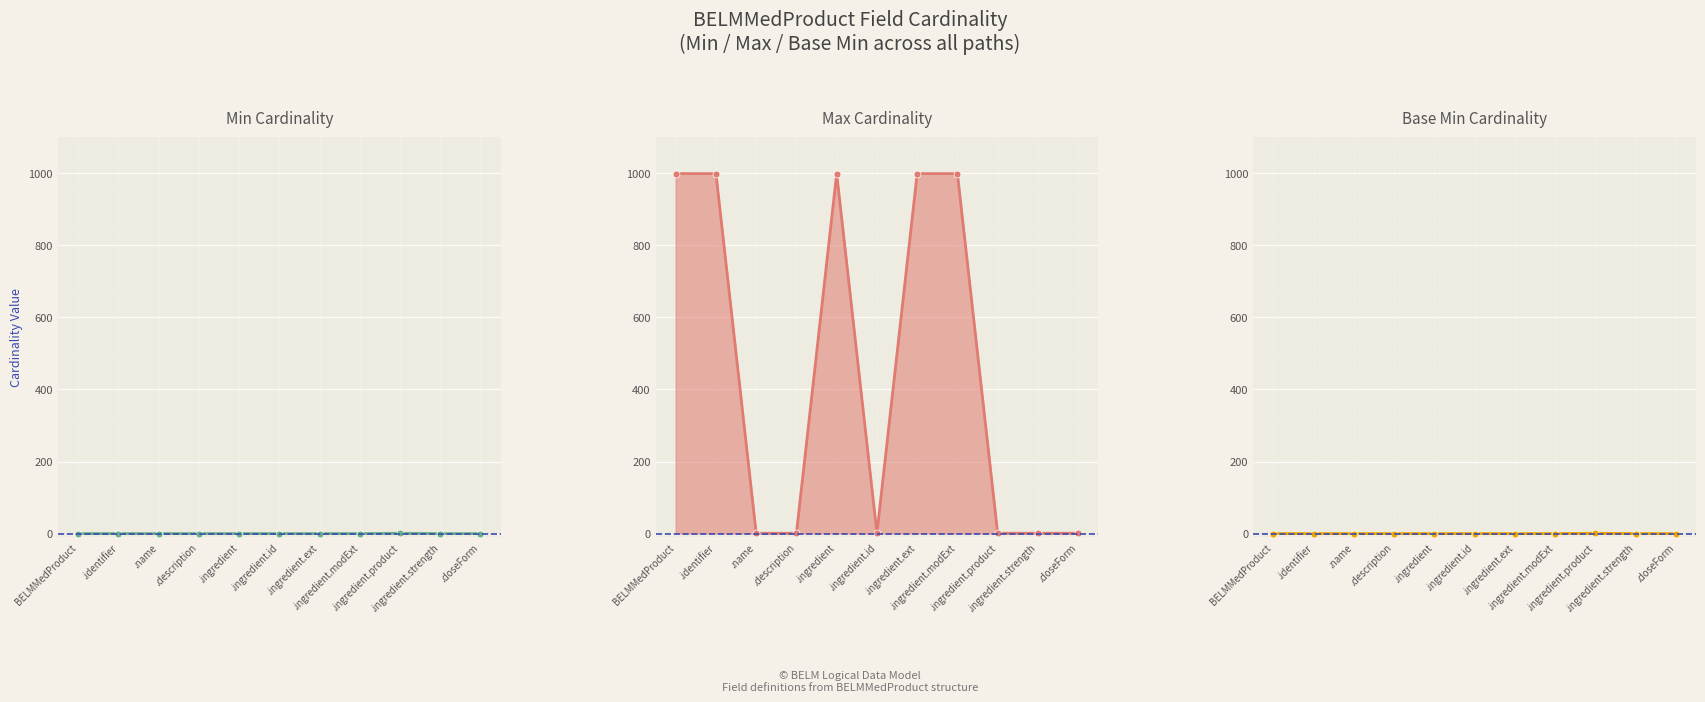

Reading left to right, transcribe all the data shown in this chart.

Min line: 0	0	0	0	0	0	0	0	1	0	0
Max_numeric line: 999	999	1	1	999	1	999	999	1	1	1
Base Min line: 0	0	0	0	0	0	0	0	1	0	0